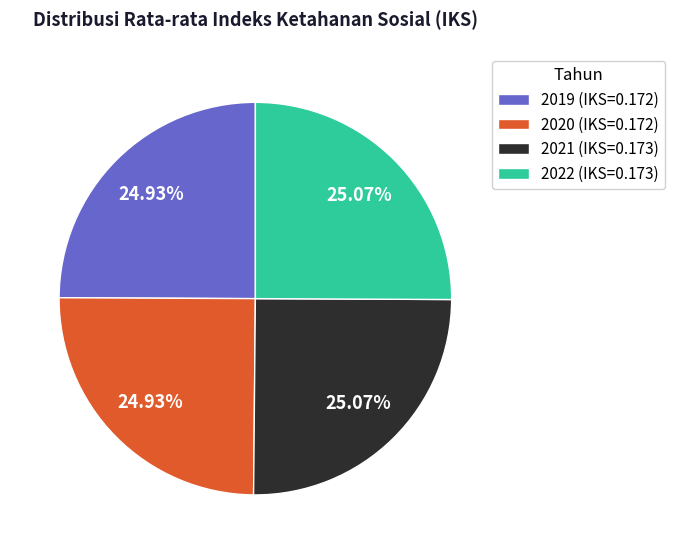

To the nearest percent, what percentage of the pie is 2022?

25%